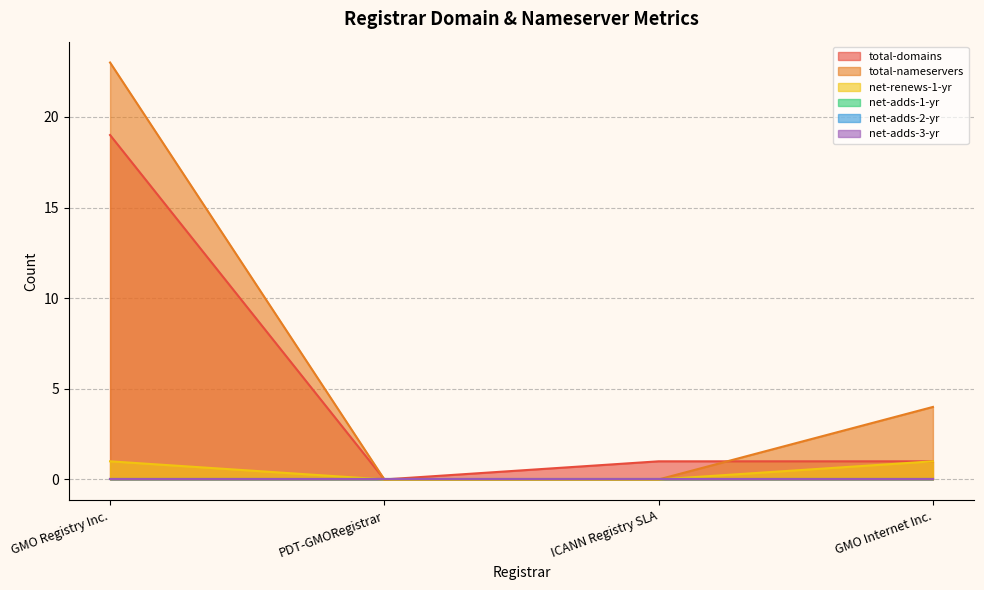

True or false: total-nameservers and net-renews-1-yr cross at least once.

False